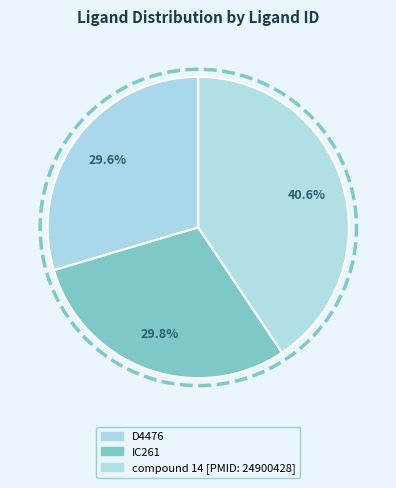

Does D4476 account for over 50% of the chart?

No